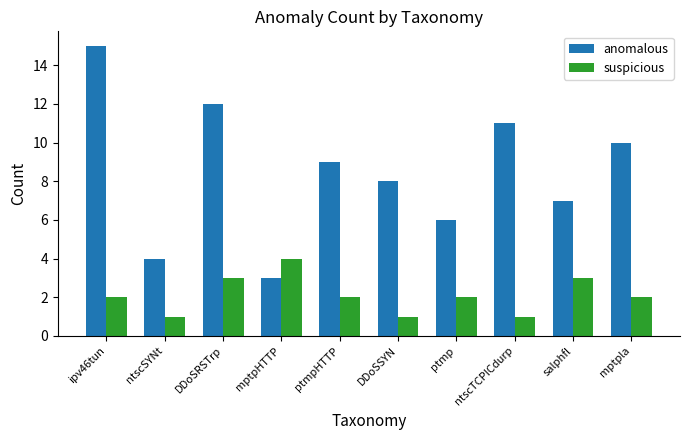

Which series has the largest total across all categories?

anomalous